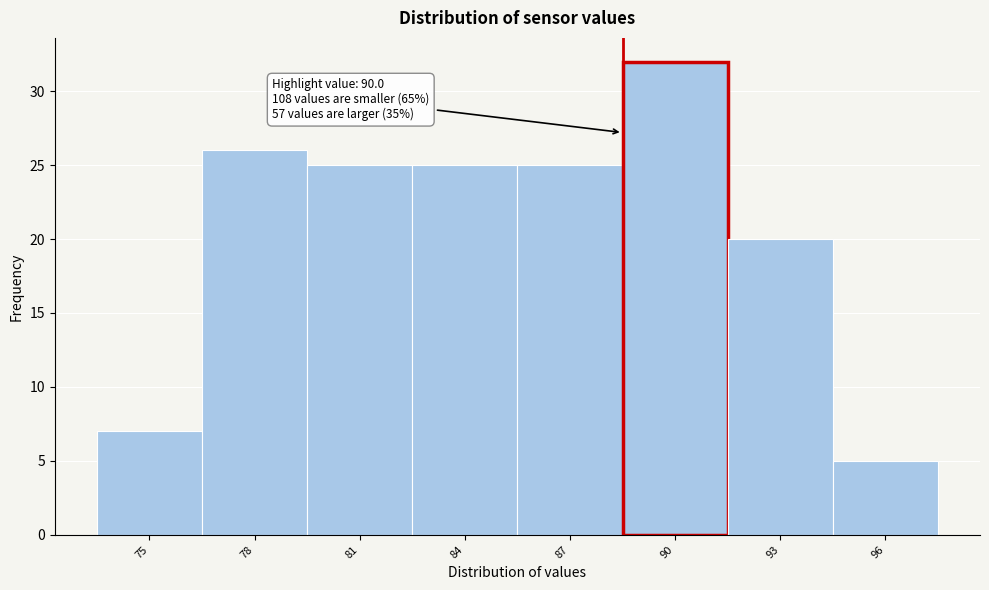

Reading left to right, transcribe all the data shown in this chart.

75=7	78=26	81=25	84=25	87=25	90=32	93=20	96=5